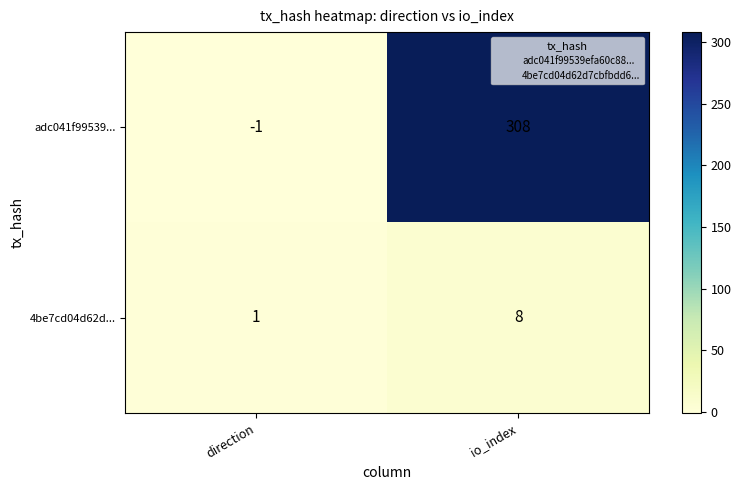

What value does the 4be7cd04d62d... series have at io_index?

8